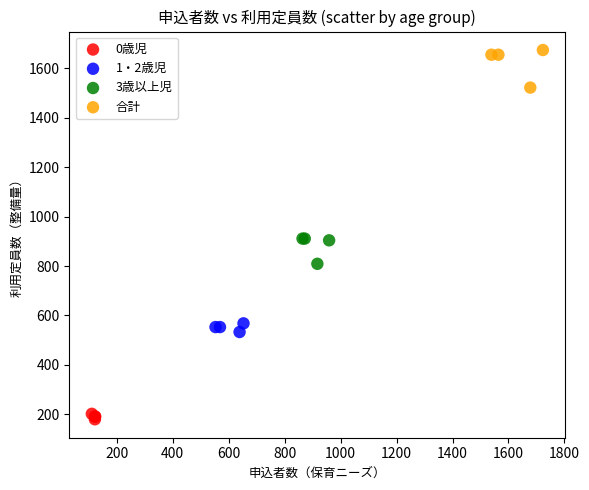

Which series has the largest Y range (max minus min)?

合計